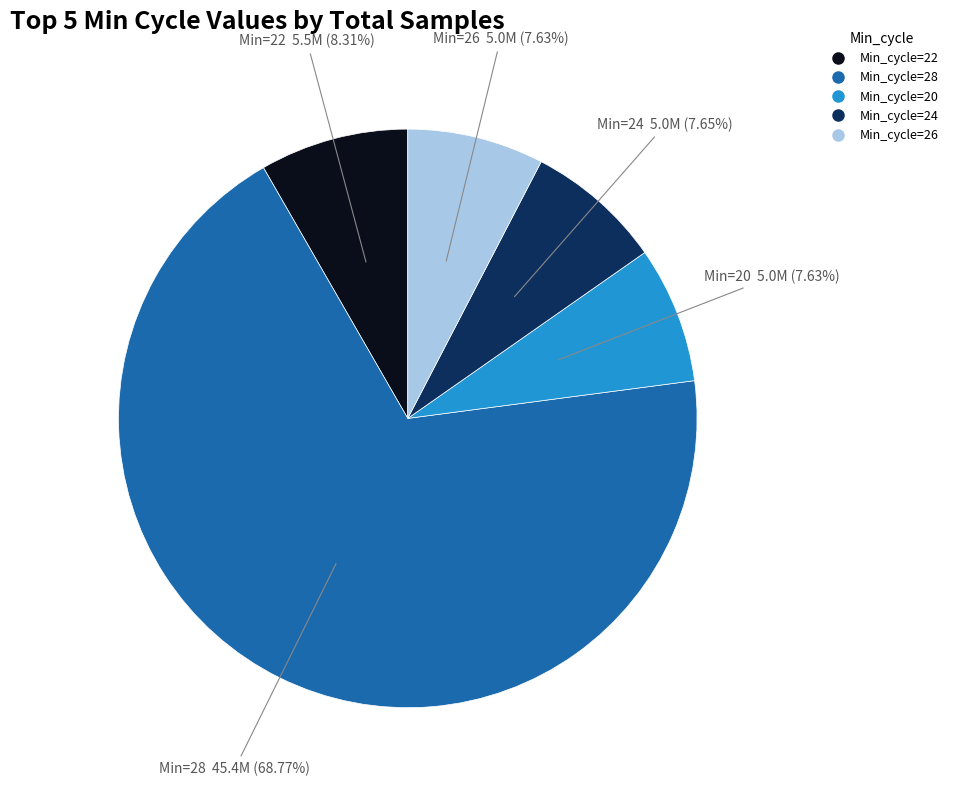

Is there a majority slice in this chart?

Yes